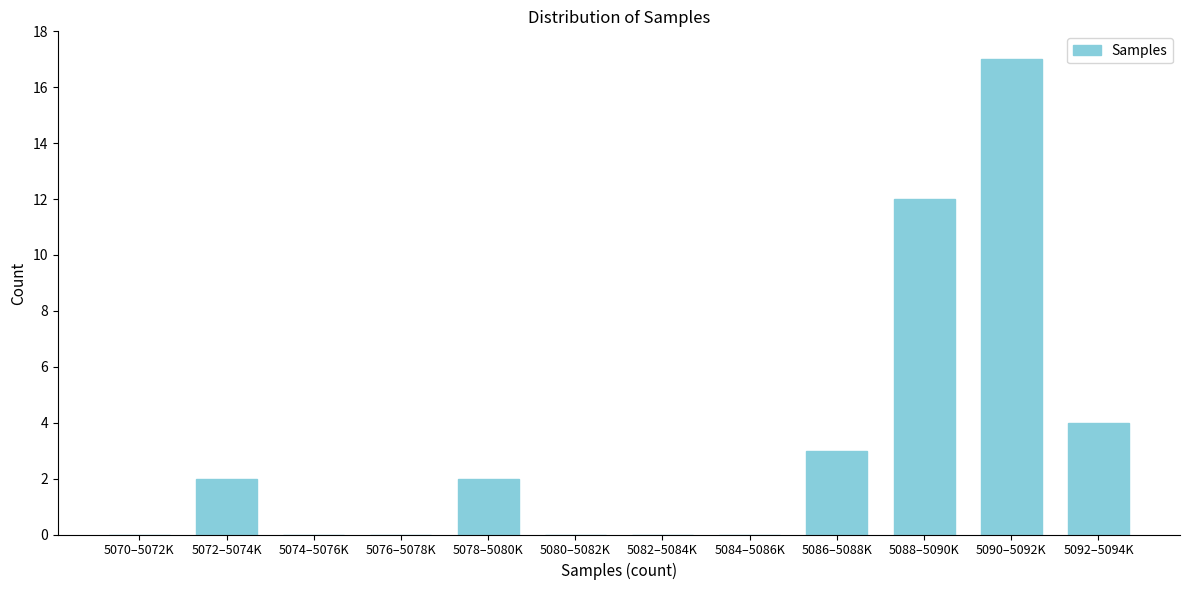

Reading left to right, transcribe all the data shown in this chart.

5070–5072K=0	5072–5074K=2	5074–5076K=0	5076–5078K=0	5078–5080K=2	5080–5082K=0	5082–5084K=0	5084–5086K=0	5086–5088K=3	5088–5090K=12	5090–5092K=17	5092–5094K=4